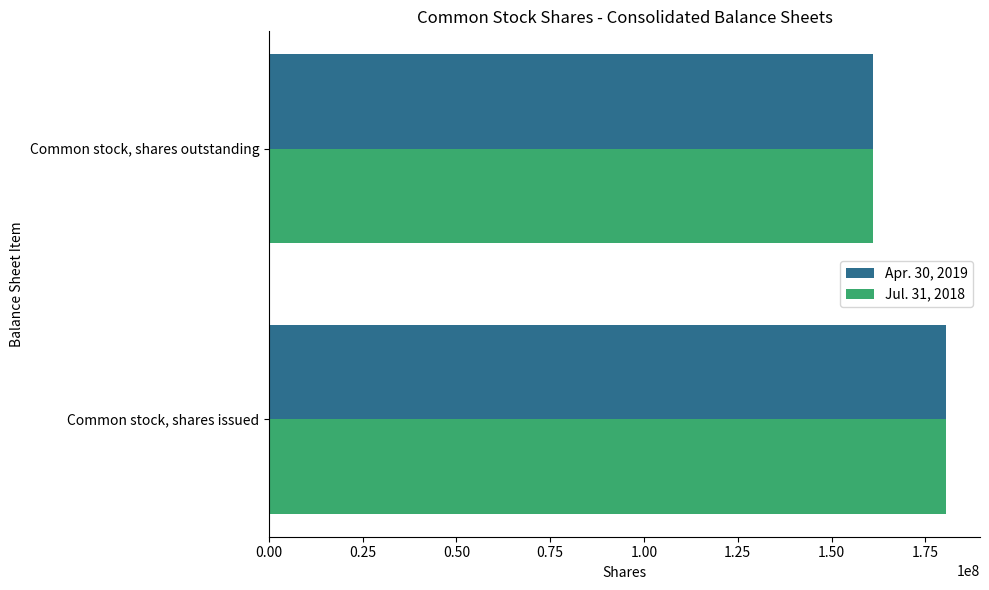

Is it true that Apr. 30, 2019 equals 180562286 at Common stock, shares issued?

True